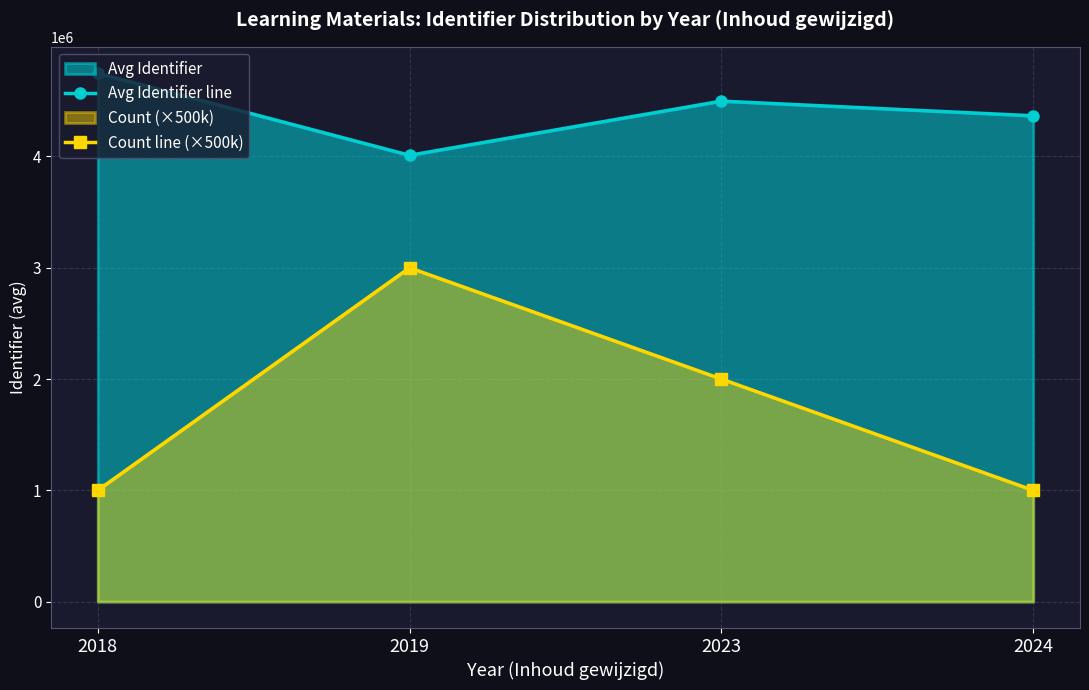

List the series in order of their overall mean, lowest first.

Count line (×500k), Avg Identifier line